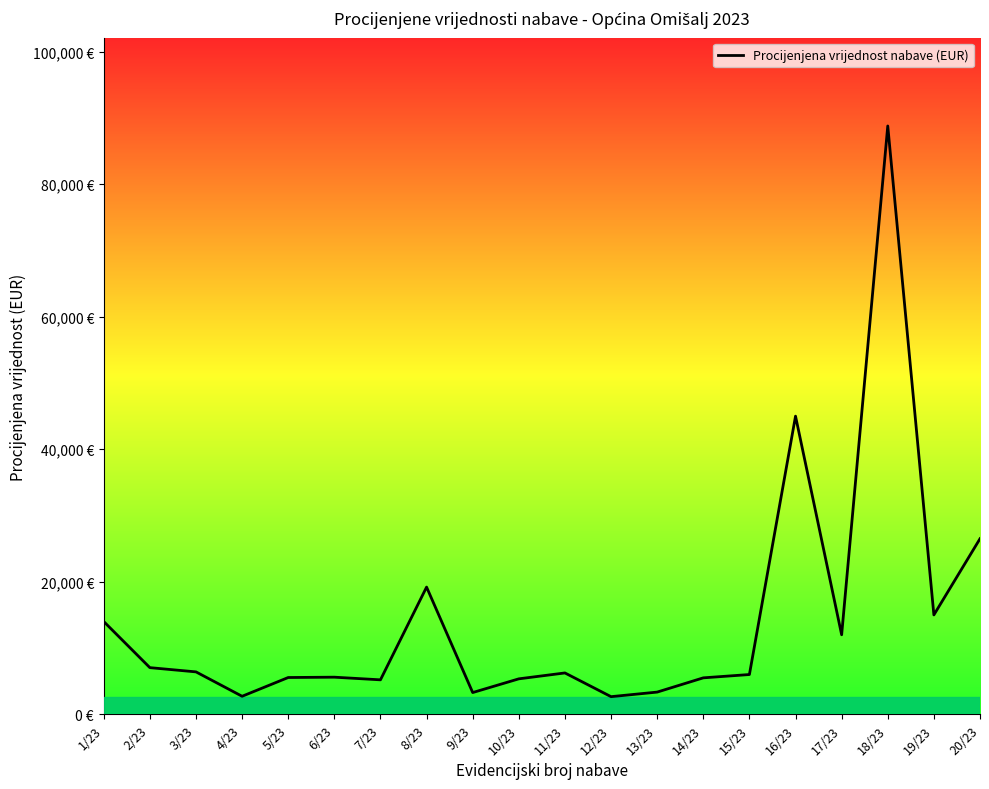

Is this an area chart (filled region under the line)?

Yes